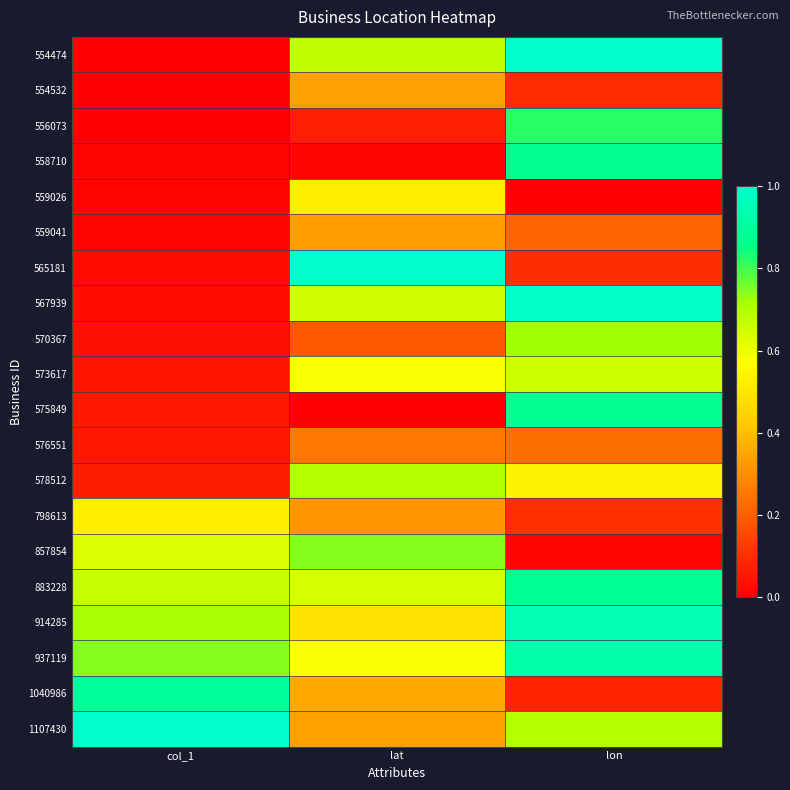

Reading left to right, what are all the values shown in this chart?

554474: col_1=0.0	lat=0.7	lon=1.0
554532: col_1=0.0	lat=0.3	lon=0.1
556073: col_1=0.0	lat=0.1	lon=0.8
558710: col_1=0.0	lat=0.0	lon=0.9
559026: col_1=0.0	lat=0.5	lon=0.0
559041: col_1=0.0	lat=0.3	lon=0.2
565181: col_1=0.0	lat=1.0	lon=0.1
567939: col_1=0.0	lat=0.6	lon=1.0
570367: col_1=0.0	lat=0.2	lon=0.7
573617: col_1=0.0	lat=0.6	lon=0.7
575849: col_1=0.1	lat=0.0	lon=0.9
576551: col_1=0.1	lat=0.3	lon=0.2
578512: col_1=0.1	lat=0.7	lon=0.5
798613: col_1=0.5	lat=0.3	lon=0.1
857854: col_1=0.6	lat=0.7	lon=0.0
883228: col_1=0.7	lat=0.6	lon=0.9
914285: col_1=0.7	lat=0.5	lon=1.0
937119: col_1=0.7	lat=0.6	lon=0.9
1040986: col_1=0.9	lat=0.4	lon=0.1
1107430: col_1=1.0	lat=0.3	lon=0.7